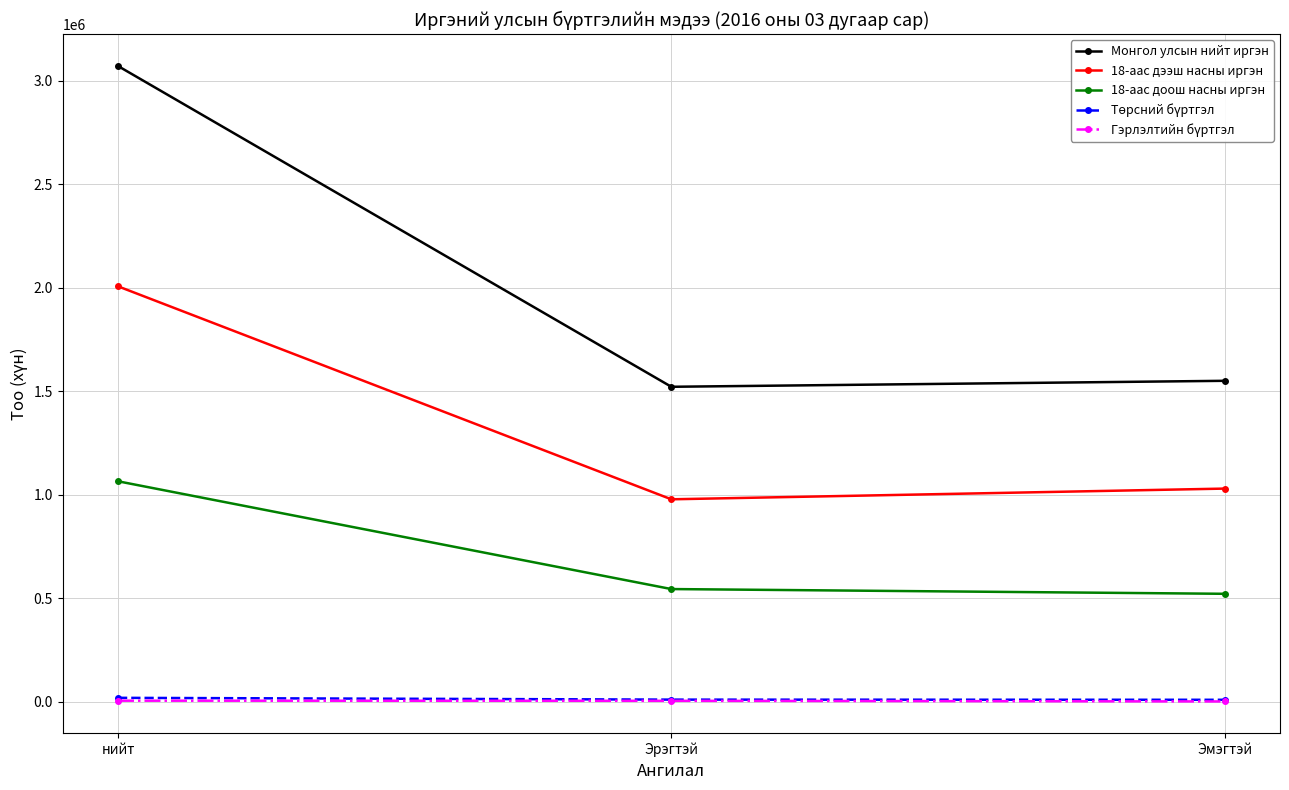

What is the label of the 1st point from the left?

нийт